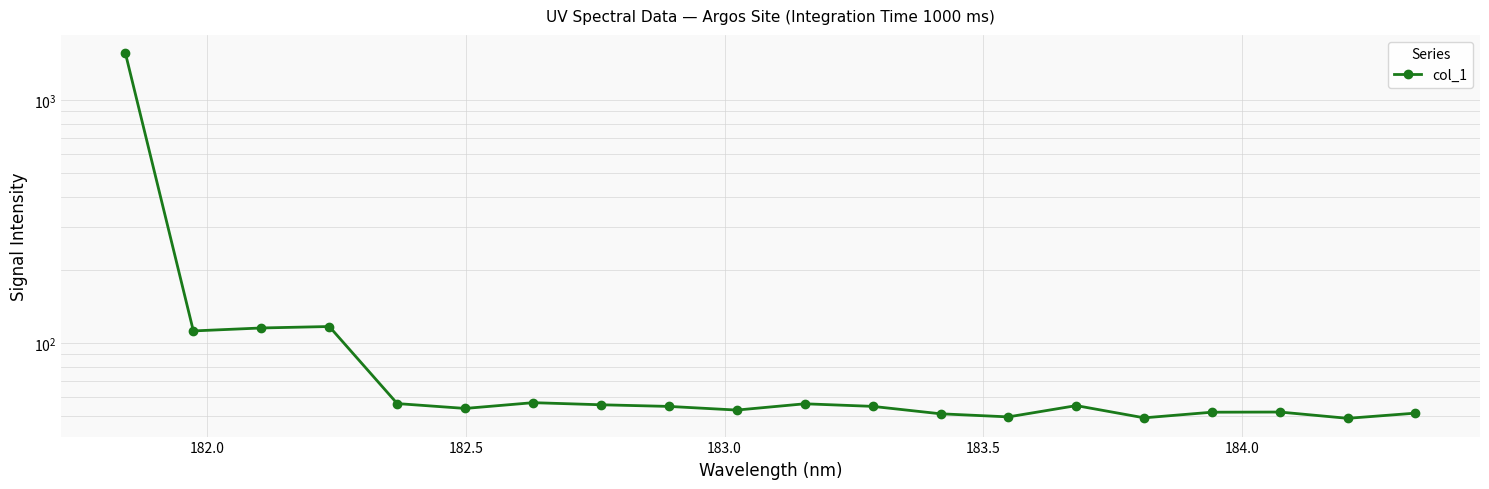

Reading left to right, transcribe all the data shown in this chart.

1563.1	112.5	115.7	117.3	56.5	54.0	57.0	55.9	55.0	53.1	56.4	55.0	51.3	49.8	55.4	49.4	52.1	52.2	49.1	51.6